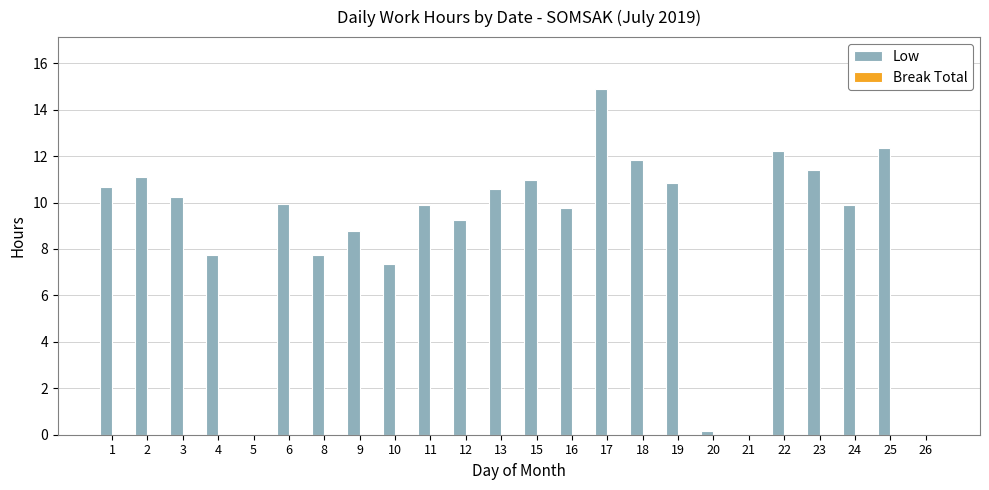

The value at 24 is 17.5. True or false?

False